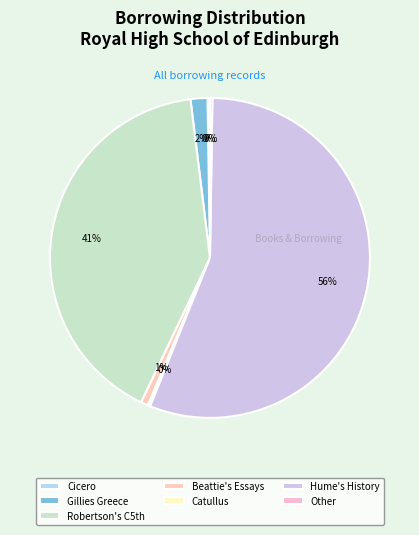

Is it true that Beattie's Essays is 7% of the pie?

False